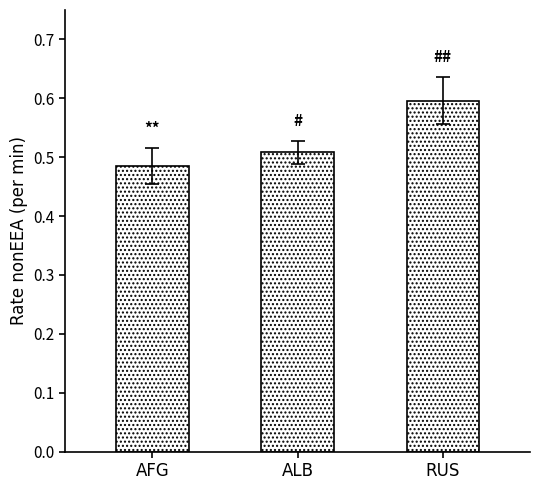

At which category does the chart reach its peak across all series?

RUS